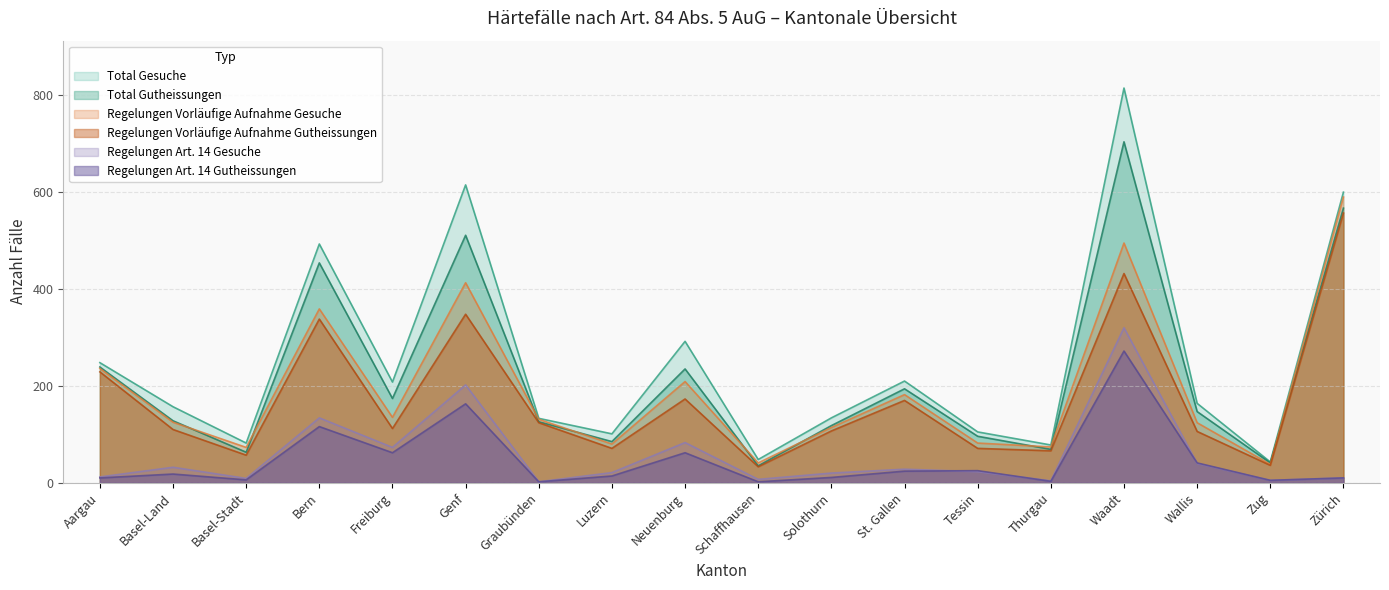

At how many categories does at least one series exceed 286?

5